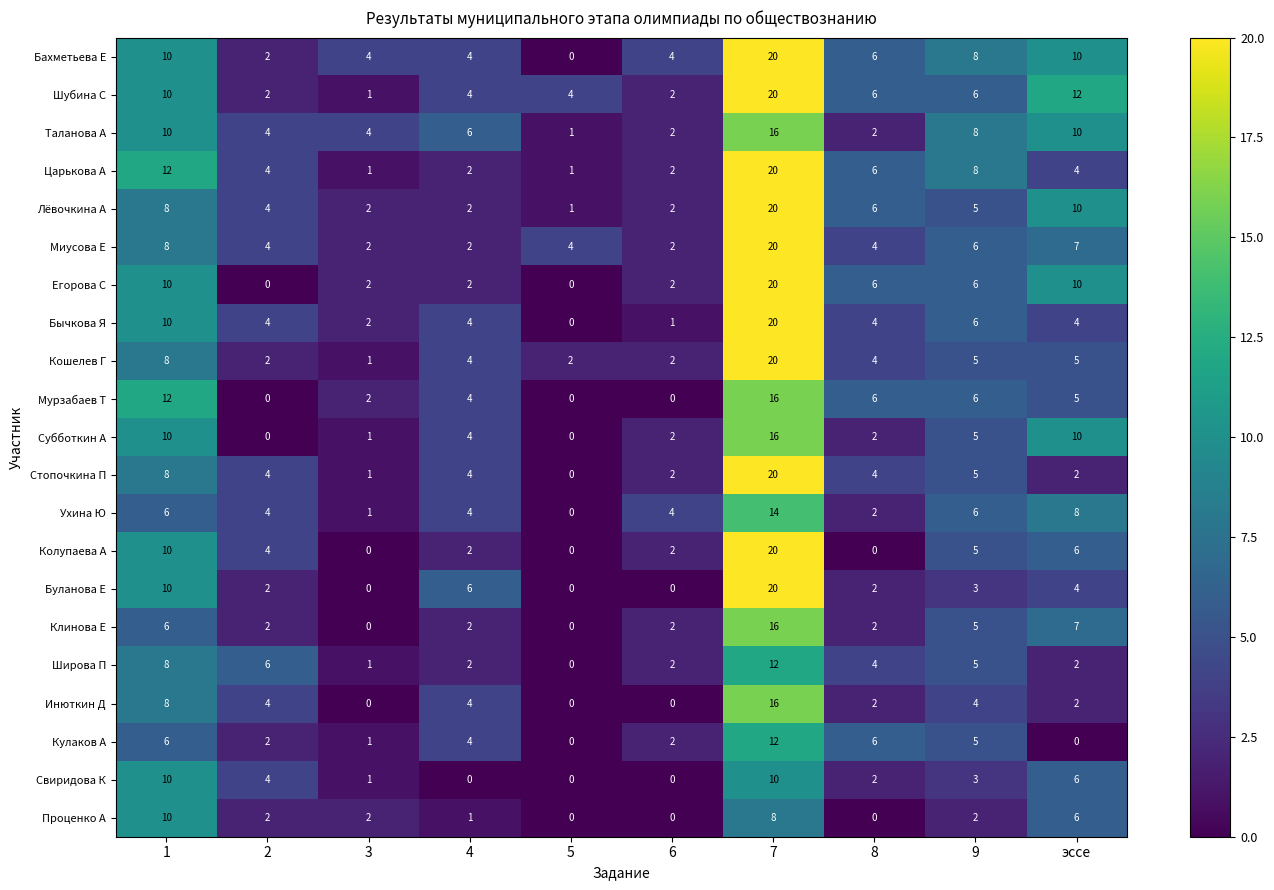

At which category is the sum across all series the highest?

7